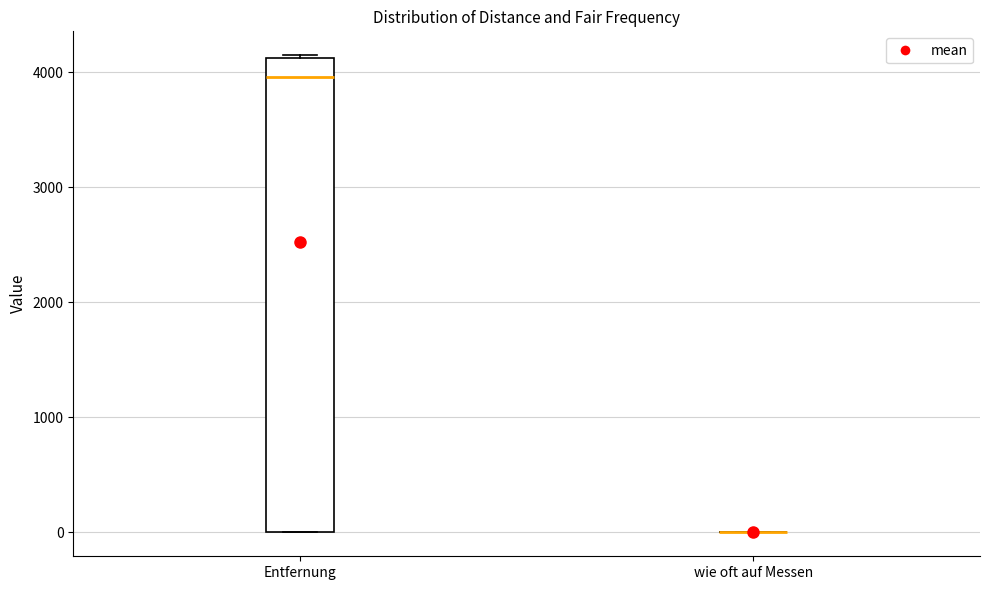

Where does the median line of the box for Entfernung sit on the y-axis? The values are not printed on the chart, so give them approximately, as read against the axis.

4000